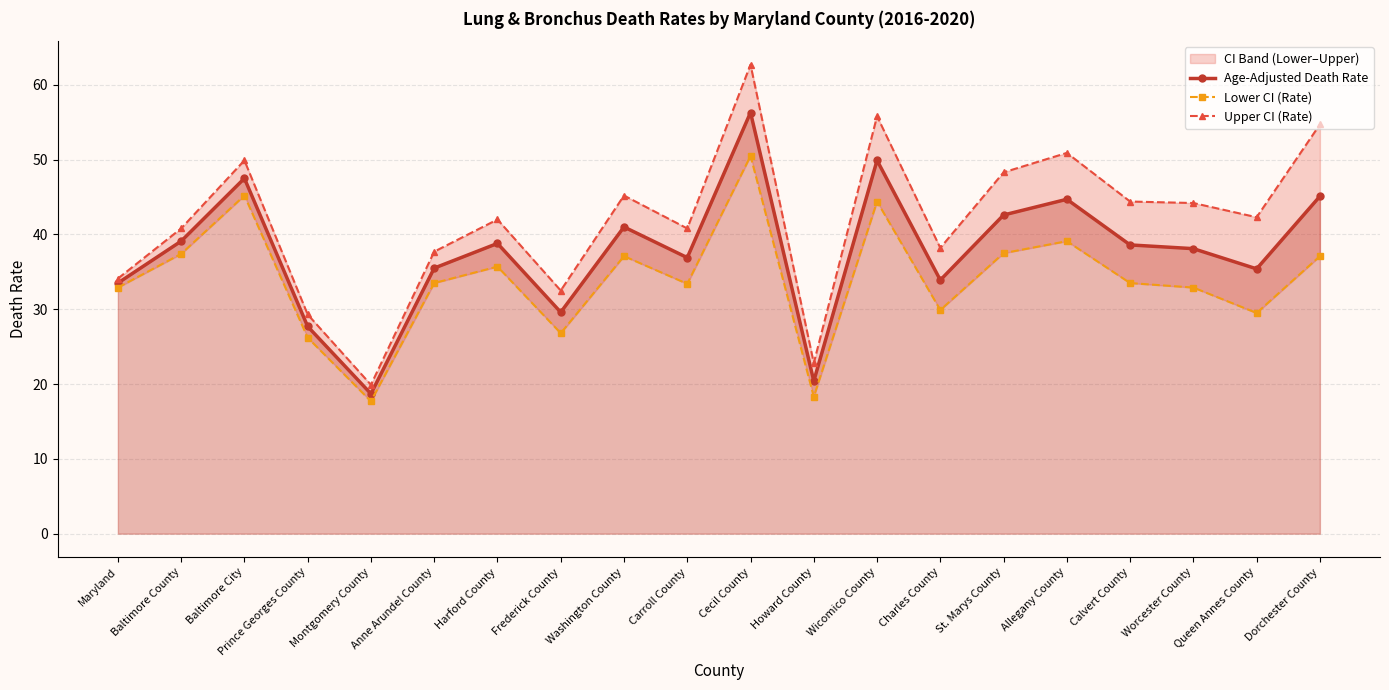

At which category does Lower CI (Rate) reach its first local valley?

Montgomery County